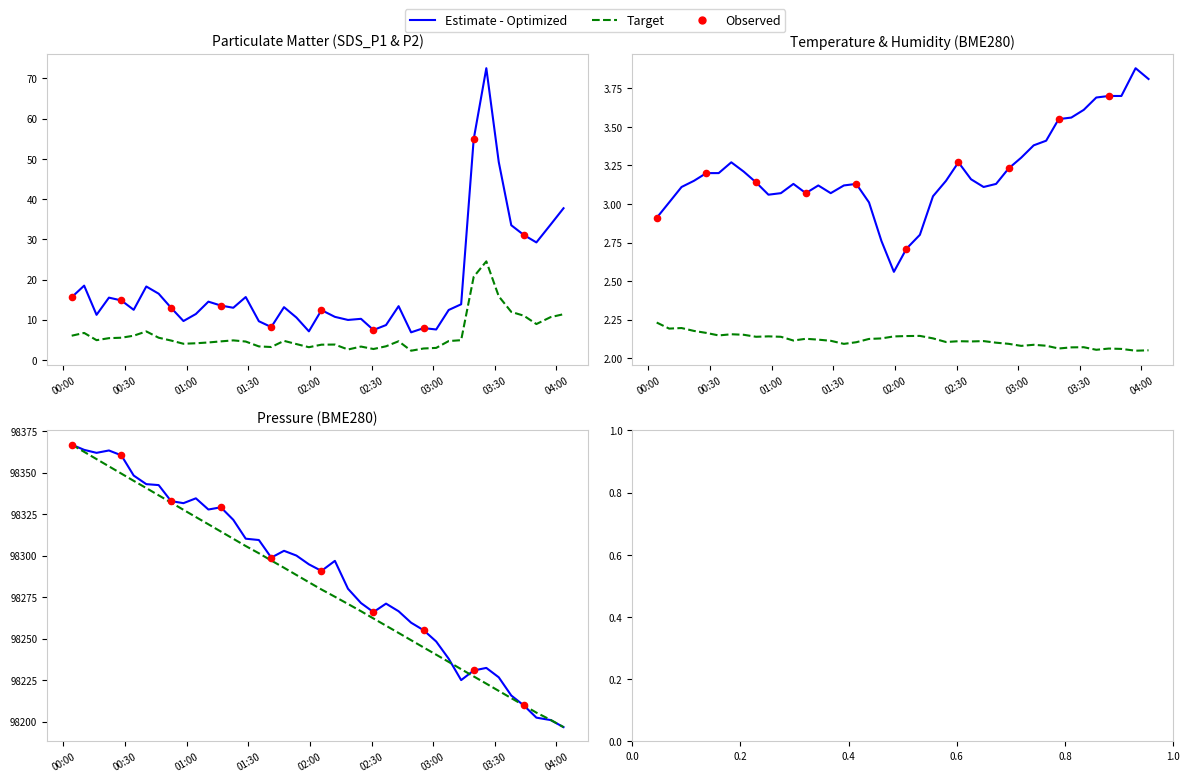

Which series has the widest spread of Y values?

BME280_pressure